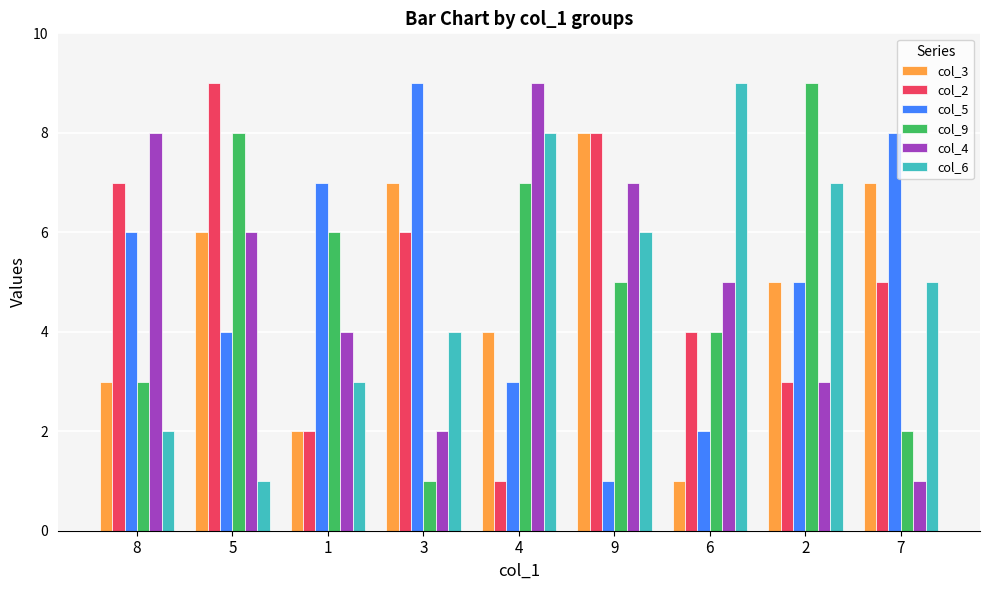

At which label does col_6 reach its minimum?

5